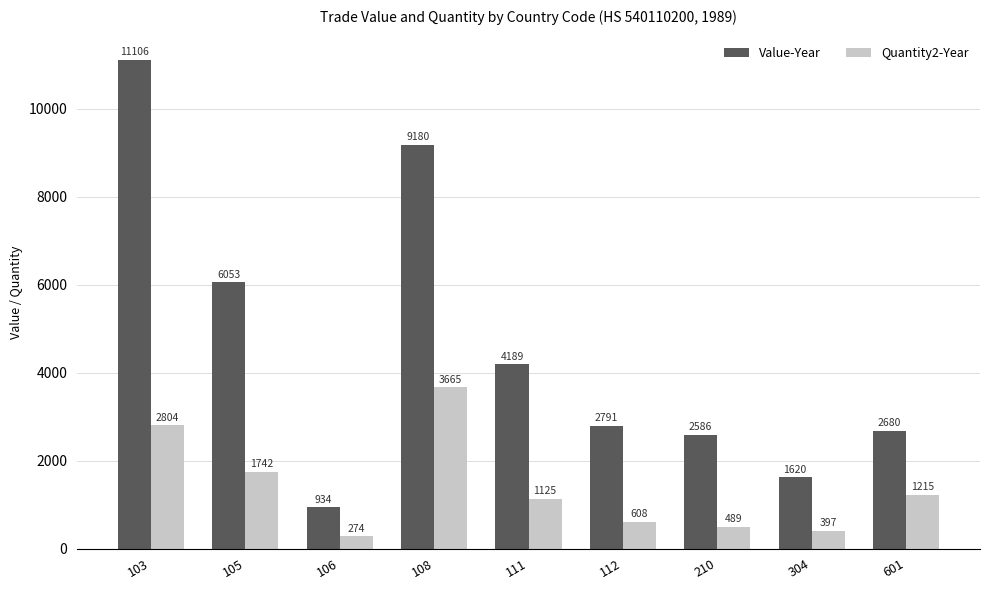

At how many categories does at least one series exceed 9258?

1